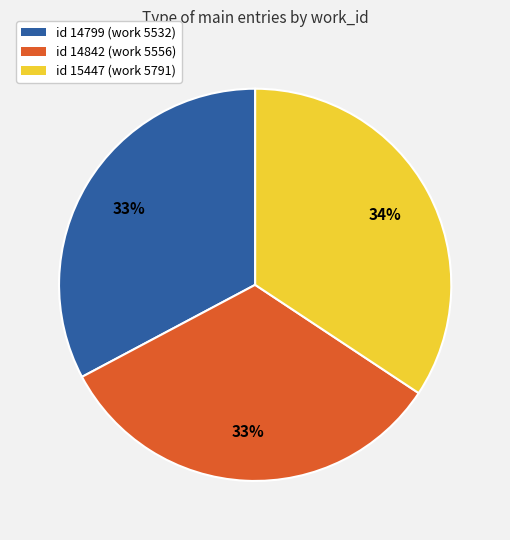

Does any single category account for the majority?

No